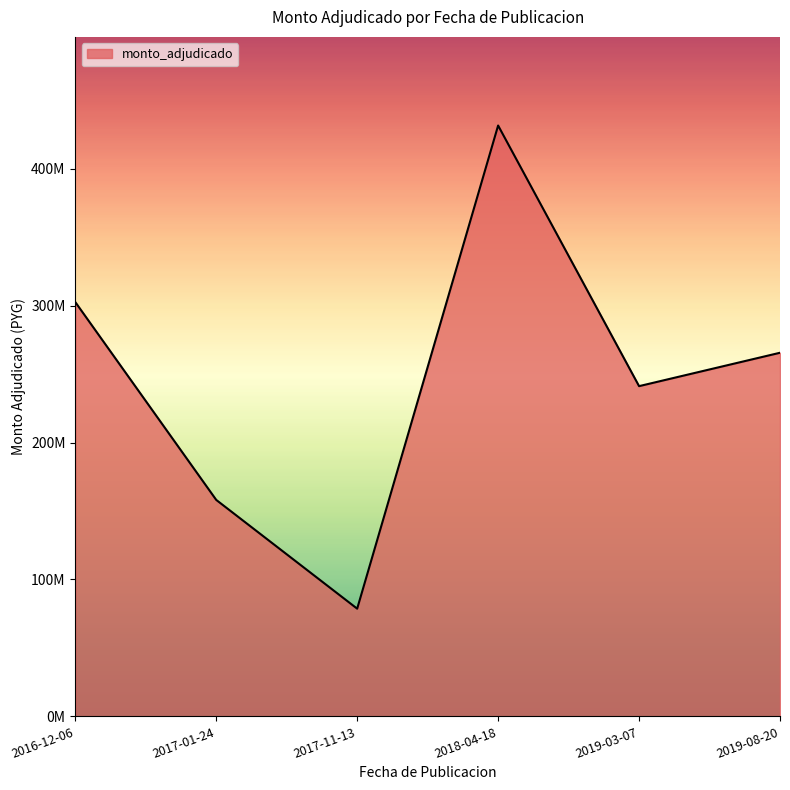

True or false: the data has more than 1 interior local peaks.

False